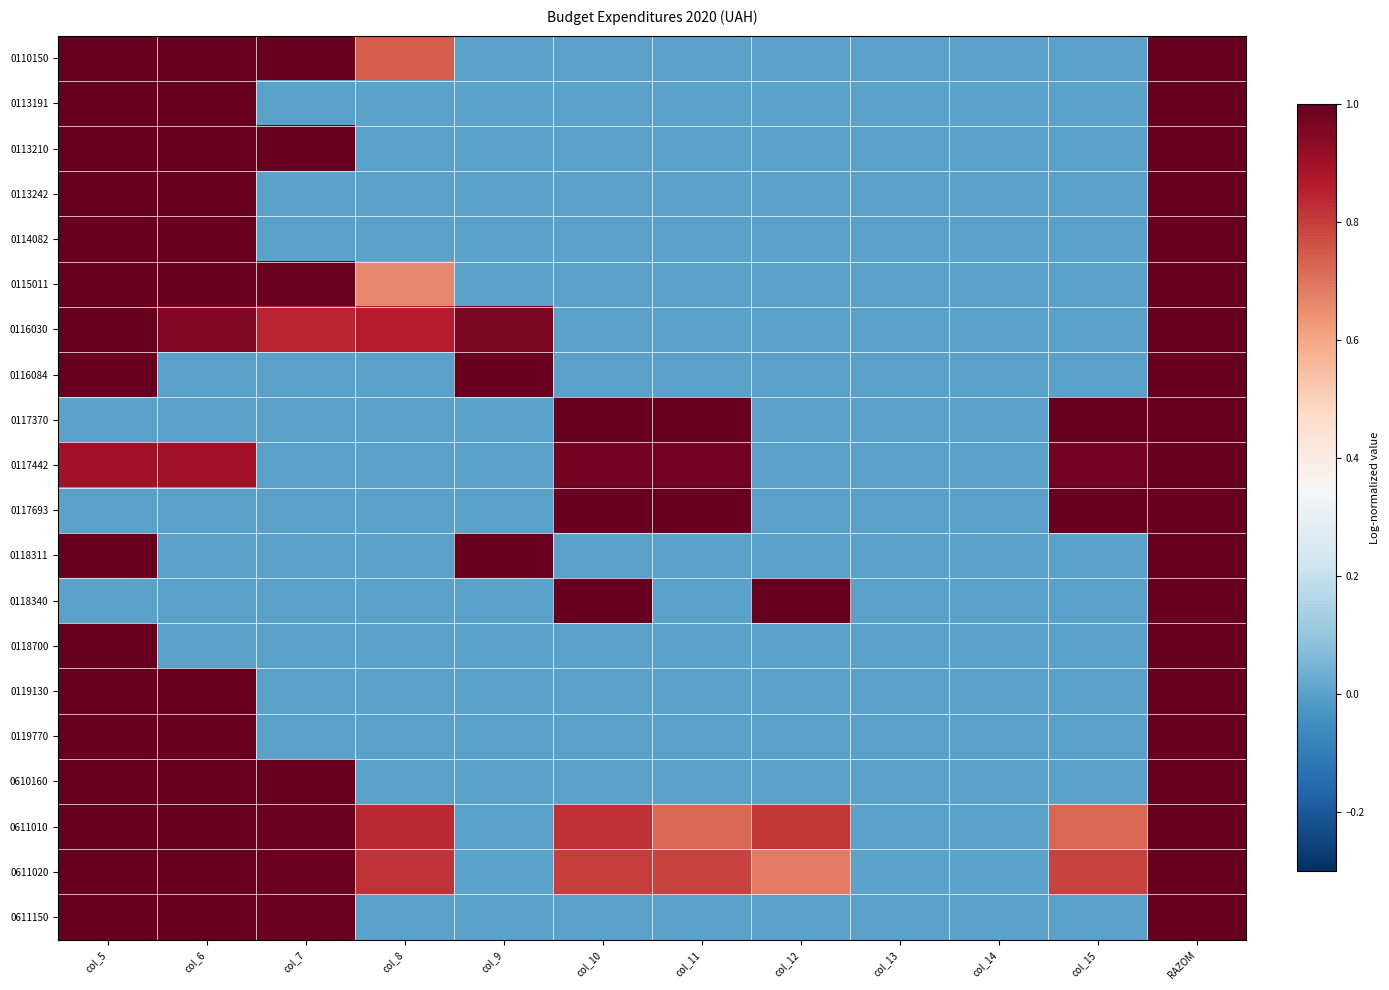

Reading left to right, extract all data points from this chart.

0110150: col_5=1.0	col_6=1.0	col_7=1.0	col_8=0.7	col_9=0.0	col_10=0.0	col_11=0.0	col_12=0.0	col_13=0.0	col_14=0.0	col_15=0.0	RAZOM=1.0
0113191: col_5=1.0	col_6=1.0	col_7=0.0	col_8=0.0	col_9=0.0	col_10=0.0	col_11=0.0	col_12=0.0	col_13=0.0	col_14=0.0	col_15=0.0	RAZOM=1.0
0113210: col_5=1.0	col_6=1.0	col_7=1.0	col_8=0.0	col_9=0.0	col_10=0.0	col_11=0.0	col_12=0.0	col_13=0.0	col_14=0.0	col_15=0.0	RAZOM=1.0
0113242: col_5=1.0	col_6=1.0	col_7=0.0	col_8=0.0	col_9=0.0	col_10=0.0	col_11=0.0	col_12=0.0	col_13=0.0	col_14=0.0	col_15=0.0	RAZOM=1.0
0114082: col_5=1.0	col_6=1.0	col_7=0.0	col_8=0.0	col_9=0.0	col_10=0.0	col_11=0.0	col_12=0.0	col_13=0.0	col_14=0.0	col_15=0.0	RAZOM=1.0
0115011: col_5=1.0	col_6=1.0	col_7=1.0	col_8=0.7	col_9=0.0	col_10=0.0	col_11=0.0	col_12=0.0	col_13=0.0	col_14=0.0	col_15=0.0	RAZOM=1.0
0116030: col_5=1.0	col_6=1.0	col_7=0.8	col_8=0.9	col_9=1.0	col_10=0.0	col_11=0.0	col_12=0.0	col_13=0.0	col_14=0.0	col_15=0.0	RAZOM=1.0
0116084: col_5=1.0	col_6=0.0	col_7=0.0	col_8=0.0	col_9=1.0	col_10=0.0	col_11=0.0	col_12=0.0	col_13=0.0	col_14=0.0	col_15=0.0	RAZOM=1.0
0117370: col_5=0.0	col_6=0.0	col_7=0.0	col_8=0.0	col_9=0.0	col_10=1.0	col_11=1.0	col_12=0.0	col_13=0.0	col_14=0.0	col_15=1.0	RAZOM=1.0
0117442: col_5=0.9	col_6=0.9	col_7=0.0	col_8=0.0	col_9=0.0	col_10=1.0	col_11=1.0	col_12=0.0	col_13=0.0	col_14=0.0	col_15=1.0	RAZOM=1.0
0117693: col_5=0.0	col_6=0.0	col_7=0.0	col_8=0.0	col_9=0.0	col_10=1.0	col_11=1.0	col_12=0.0	col_13=0.0	col_14=0.0	col_15=1.0	RAZOM=1.0
0118311: col_5=1.0	col_6=0.0	col_7=0.0	col_8=0.0	col_9=1.0	col_10=0.0	col_11=0.0	col_12=0.0	col_13=0.0	col_14=0.0	col_15=0.0	RAZOM=1.0
0118340: col_5=0.0	col_6=0.0	col_7=0.0	col_8=0.0	col_9=0.0	col_10=1.0	col_11=0.0	col_12=1.0	col_13=0.0	col_14=0.0	col_15=0.0	RAZOM=1.0
0118700: col_5=1.0	col_6=0.0	col_7=0.0	col_8=0.0	col_9=0.0	col_10=0.0	col_11=0.0	col_12=0.0	col_13=0.0	col_14=0.0	col_15=0.0	RAZOM=1.0
0119130: col_5=1.0	col_6=1.0	col_7=0.0	col_8=0.0	col_9=0.0	col_10=0.0	col_11=0.0	col_12=0.0	col_13=0.0	col_14=0.0	col_15=0.0	RAZOM=1.0
0119770: col_5=1.0	col_6=1.0	col_7=0.0	col_8=0.0	col_9=0.0	col_10=0.0	col_11=0.0	col_12=0.0	col_13=0.0	col_14=0.0	col_15=0.0	RAZOM=1.0
0610160: col_5=1.0	col_6=1.0	col_7=1.0	col_8=0.0	col_9=0.0	col_10=0.0	col_11=0.0	col_12=0.0	col_13=0.0	col_14=0.0	col_15=0.0	RAZOM=1.0
0611010: col_5=1.0	col_6=1.0	col_7=1.0	col_8=0.8	col_9=0.0	col_10=0.8	col_11=0.7	col_12=0.8	col_13=0.0	col_14=0.0	col_15=0.7	RAZOM=1.0
0611020: col_5=1.0	col_6=1.0	col_7=1.0	col_8=0.8	col_9=0.0	col_10=0.8	col_11=0.8	col_12=0.7	col_13=0.0	col_14=0.0	col_15=0.8	RAZOM=1.0
0611150: col_5=1.0	col_6=1.0	col_7=1.0	col_8=0.0	col_9=0.0	col_10=0.0	col_11=0.0	col_12=0.0	col_13=0.0	col_14=0.0	col_15=0.0	RAZOM=1.0